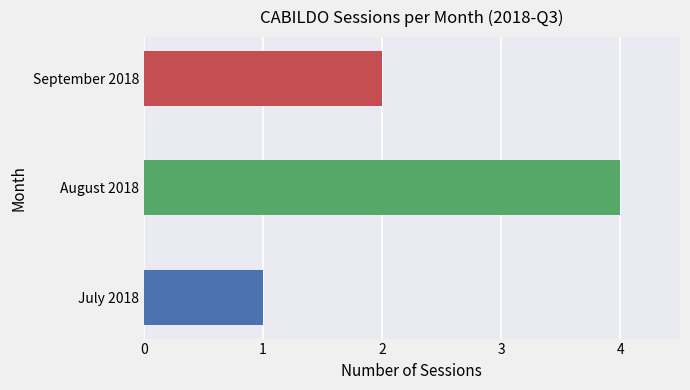

What is the sum of all values?

7